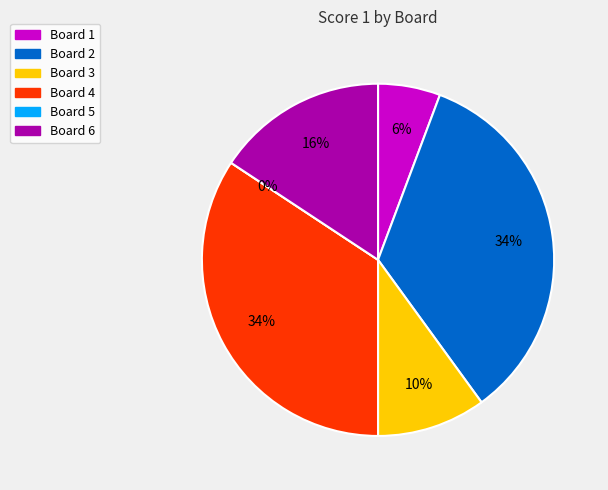

Is there a majority slice in this chart?

No